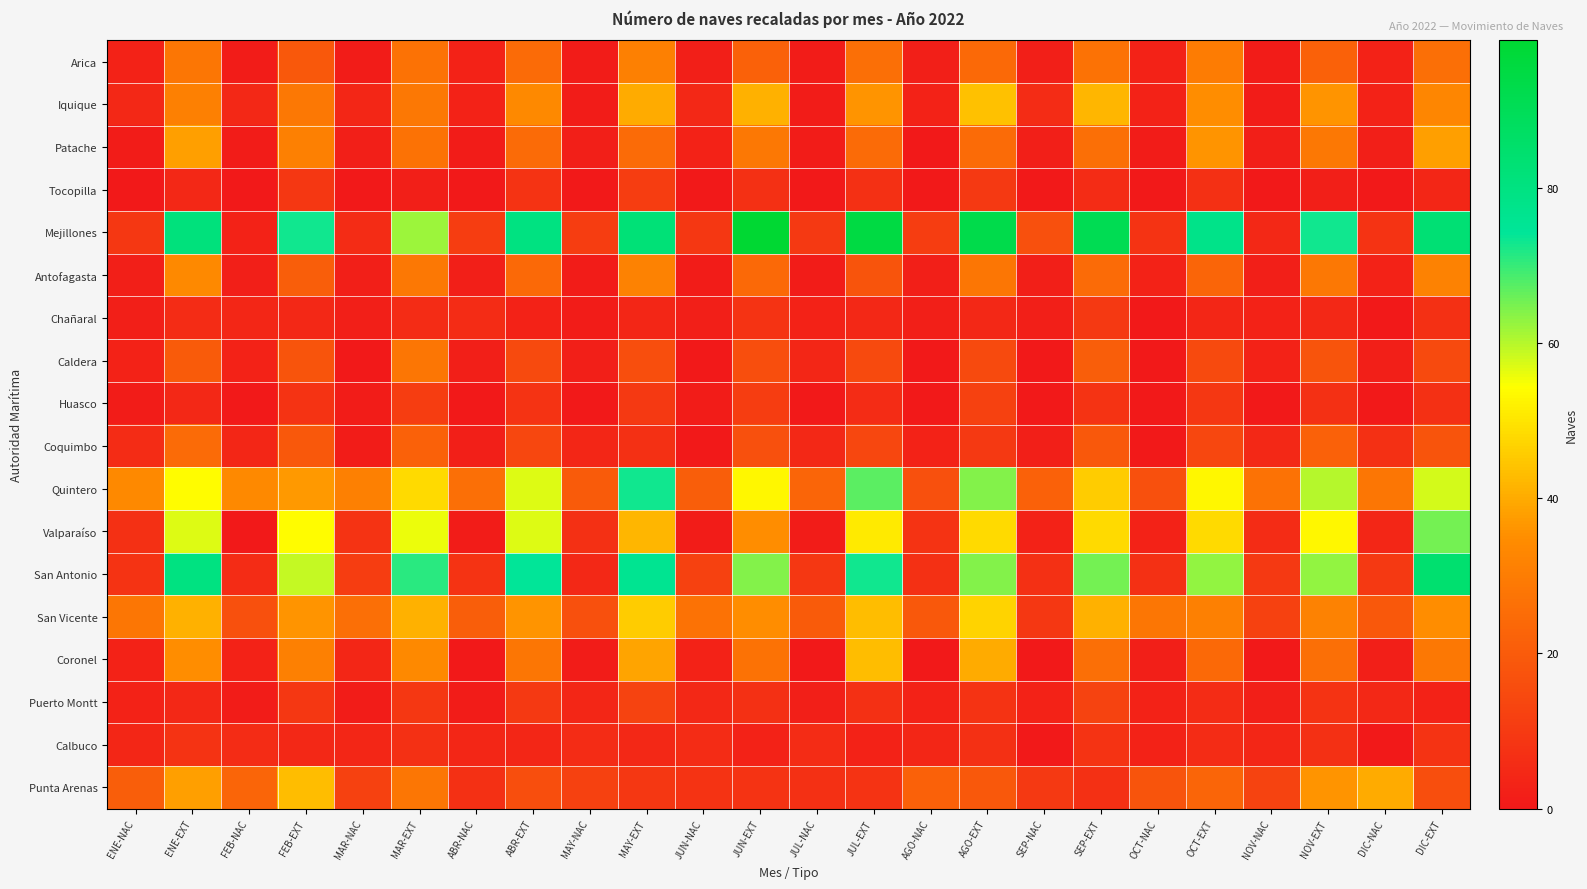

Reading left to right, transcribe all the data shown in this chart.

Arica: ENE-NAC=3	ENE-EXT=28	FEB-NAC=1	FEB-EXT=19	MAR-NAC=1	MAR-EXT=27	ABR-NAC=3	ABR-EXT=25	MAY-NAC=1	MAY-EXT=31	JUN-NAC=2	JUN-EXT=22	JUL-NAC=1	JUL-EXT=26	AGO-NAC=2	AGO-EXT=24	SEP-NAC=2	SEP-EXT=27	OCT-NAC=3	OCT-EXT=30	NOV-NAC=1	NOV-EXT=22	DIC-NAC=3	DIC-EXT=26
Iquique: ENE-NAC=5	ENE-EXT=31	FEB-NAC=5	FEB-EXT=29	MAR-NAC=4	MAR-EXT=29	ABR-NAC=3	ABR-EXT=34	MAY-NAC=1	MAY-EXT=40	JUN-NAC=5	JUN-EXT=41	JUL-NAC=1	JUL-EXT=36	AGO-NAC=3	AGO-EXT=44	SEP-NAC=6	SEP-EXT=42	OCT-NAC=3	OCT-EXT=35	NOV-NAC=1	NOV-EXT=36	DIC-NAC=3	DIC-EXT=33
Patache: ENE-NAC=1	ENE-EXT=38	FEB-NAC=1	FEB-EXT=31	MAR-NAC=2	MAR-EXT=27	ABR-NAC=1	ABR-EXT=25	MAY-NAC=2	MAY-EXT=25	JUN-NAC=3	JUN-EXT=29	JUL-NAC=1	JUL-EXT=25	AGO-NAC=0	AGO-EXT=25	SEP-NAC=2	SEP-EXT=26	OCT-NAC=1	OCT-EXT=36	NOV-NAC=2	NOV-EXT=29	DIC-NAC=2	DIC-EXT=38
Tocopilla: ENE-NAC=0	ENE-EXT=5	FEB-NAC=0	FEB-EXT=9	MAR-NAC=0	MAR-EXT=2	ABR-NAC=0	ABR-EXT=8	MAY-NAC=0	MAY-EXT=11	JUN-NAC=0	JUN-EXT=7	JUL-NAC=0	JUL-EXT=7	AGO-NAC=0	AGO-EXT=10	SEP-NAC=0	SEP-EXT=6	OCT-NAC=0	OCT-EXT=7	NOV-NAC=0	NOV-EXT=2	DIC-NAC=0	DIC-EXT=4
Mejillones: ENE-NAC=9	ENE-EXT=81	FEB-NAC=3	FEB-EXT=73	MAR-NAC=6	MAR-EXT=62	ABR-NAC=11	ABR-EXT=80	MAY-NAC=11	MAY-EXT=82	JUN-NAC=9	JUN-EXT=99	JUL-NAC=10	JUL-EXT=95	AGO-NAC=11	AGO-EXT=93	SEP-NAC=17	SEP-EXT=91	OCT-NAC=8	OCT-EXT=78	NOV-NAC=5	NOV-EXT=73	DIC-NAC=8	DIC-EXT=83
Antofagasta: ENE-NAC=2	ENE-EXT=34	FEB-NAC=2	FEB-EXT=21	MAR-NAC=2	MAR-EXT=29	ABR-NAC=2	ABR-EXT=24	MAY-NAC=1	MAY-EXT=32	JUN-NAC=1	JUN-EXT=24	JUL-NAC=1	JUL-EXT=18	AGO-NAC=2	AGO-EXT=28	SEP-NAC=2	SEP-EXT=25	OCT-NAC=3	OCT-EXT=23	NOV-NAC=2	NOV-EXT=29	DIC-NAC=3	DIC-EXT=32
Chañaral: ENE-NAC=2	ENE-EXT=6	FEB-NAC=4	FEB-EXT=5	MAR-NAC=2	MAR-EXT=6	ABR-NAC=6	ABR-EXT=3	MAY-NAC=1	MAY-EXT=4	JUN-NAC=2	JUN-EXT=8	JUL-NAC=3	JUL-EXT=5	AGO-NAC=2	AGO-EXT=5	SEP-NAC=2	SEP-EXT=10	OCT-NAC=0	OCT-EXT=4	NOV-NAC=3	NOV-EXT=5	DIC-NAC=0	DIC-EXT=7
Caldera: ENE-NAC=3	ENE-EXT=20	FEB-NAC=3	FEB-EXT=18	MAR-NAC=0	MAR-EXT=28	ABR-NAC=2	ABR-EXT=15	MAY-NAC=2	MAY-EXT=16	JUN-NAC=0	JUN-EXT=16	JUL-NAC=4	JUL-EXT=15	AGO-NAC=0	AGO-EXT=15	SEP-NAC=0	SEP-EXT=21	OCT-NAC=0	OCT-EXT=15	NOV-NAC=3	NOV-EXT=18	DIC-NAC=2	DIC-EXT=15
Huasco: ENE-NAC=1	ENE-EXT=5	FEB-NAC=0	FEB-EXT=8	MAR-NAC=1	MAR-EXT=11	ABR-NAC=0	ABR-EXT=8	MAY-NAC=0	MAY-EXT=10	JUN-NAC=1	JUN-EXT=11	JUL-NAC=0	JUL-EXT=6	AGO-NAC=0	AGO-EXT=12	SEP-NAC=0	SEP-EXT=8	OCT-NAC=0	OCT-EXT=9	NOV-NAC=0	NOV-EXT=7	DIC-NAC=0	DIC-EXT=7
Coquimbo: ENE-NAC=6	ENE-EXT=25	FEB-NAC=4	FEB-EXT=19	MAR-NAC=1	MAR-EXT=22	ABR-NAC=2	ABR-EXT=14	MAY-NAC=4	MAY-EXT=7	JUN-NAC=0	JUN-EXT=17	JUL-NAC=5	JUL-EXT=14	AGO-NAC=3	AGO-EXT=10	SEP-NAC=2	SEP-EXT=19	OCT-NAC=0	OCT-EXT=14	NOV-NAC=5	NOV-EXT=22	DIC-NAC=7	DIC-EXT=18
Quintero: ENE-NAC=34	ENE-EXT=54	FEB-NAC=34	FEB-EXT=37	MAR-NAC=31	MAR-EXT=48	ABR-NAC=26	ABR-EXT=57	MAY-NAC=20	MAY-EXT=73	JUN-NAC=21	JUN-EXT=53	JUL-NAC=23	JUL-EXT=67	AGO-NAC=17	AGO-EXT=64	SEP-NAC=22	SEP-EXT=46	OCT-NAC=17	OCT-EXT=53	NOV-NAC=27	NOV-EXT=60	DIC-NAC=28	DIC-EXT=58
Valparaíso: ENE-NAC=7	ENE-EXT=57	FEB-NAC=0	FEB-EXT=54	MAR-NAC=8	MAR-EXT=56	ABR-NAC=1	ABR-EXT=57	MAY-NAC=7	MAY-EXT=42	JUN-NAC=1	JUN-EXT=35	JUL-NAC=1	JUL-EXT=51	AGO-NAC=8	AGO-EXT=48	SEP-NAC=3	SEP-EXT=48	OCT-NAC=3	OCT-EXT=48	NOV-NAC=6	NOV-EXT=53	DIC-NAC=4	DIC-EXT=65
San Antonio: ENE-NAC=8	ENE-EXT=80	FEB-NAC=6	FEB-EXT=59	MAR-NAC=11	MAR-EXT=71	ABR-NAC=8	ABR-EXT=74	MAY-NAC=5	MAY-EXT=76	JUN-NAC=12	JUN-EXT=64	JUL-NAC=9	JUL-EXT=73	AGO-NAC=7	AGO-EXT=64	SEP-NAC=7	SEP-EXT=65	OCT-NAC=7	OCT-EXT=63	NOV-NAC=10	NOV-EXT=63	DIC-NAC=10	DIC-EXT=84
San Vicente: ENE-NAC=28	ENE-EXT=41	FEB-NAC=17	FEB-EXT=36	MAR-NAC=26	MAR-EXT=41	ABR-NAC=21	ABR-EXT=36	MAY-NAC=17	MAY-EXT=46	JUN-NAC=27	JUN-EXT=35	JUL-NAC=20	JUL-EXT=43	AGO-NAC=19	AGO-EXT=47	SEP-NAC=9	SEP-EXT=41	OCT-NAC=28	OCT-EXT=31	NOV-NAC=12	NOV-EXT=32	DIC-NAC=19	DIC-EXT=35
Coronel: ENE-NAC=3	ENE-EXT=35	FEB-NAC=3	FEB-EXT=31	MAR-NAC=4	MAR-EXT=34	ABR-NAC=0	ABR-EXT=28	MAY-NAC=1	MAY-EXT=39	JUN-NAC=3	JUN-EXT=27	JUL-NAC=0	JUL-EXT=43	AGO-NAC=0	AGO-EXT=40	SEP-NAC=0	SEP-EXT=26	OCT-NAC=2	OCT-EXT=24	NOV-NAC=0	NOV-EXT=26	DIC-NAC=2	DIC-EXT=29
Puerto Montt: ENE-NAC=3	ENE-EXT=5	FEB-NAC=1	FEB-EXT=9	MAR-NAC=1	MAR-EXT=9	ABR-NAC=1	ABR-EXT=10	MAY-NAC=4	MAY-EXT=13	JUN-NAC=5	JUN-EXT=7	JUL-NAC=2	JUL-EXT=7	AGO-NAC=3	AGO-EXT=8	SEP-NAC=3	SEP-EXT=13	OCT-NAC=3	OCT-EXT=6	NOV-NAC=2	NOV-EXT=8	DIC-NAC=5	DIC-EXT=3
Calbuco: ENE-NAC=4	ENE-EXT=8	FEB-NAC=6	FEB-EXT=5	MAR-NAC=4	MAR-EXT=7	ABR-NAC=4	ABR-EXT=4	MAY-NAC=6	MAY-EXT=5	JUN-NAC=6	JUN-EXT=3	JUL-NAC=6	JUL-EXT=3	AGO-NAC=4	AGO-EXT=7	SEP-NAC=0	SEP-EXT=8	OCT-NAC=3	OCT-EXT=6	NOV-NAC=4	NOV-EXT=7	DIC-NAC=0	DIC-EXT=8
Punta Arenas: ENE-NAC=21	ENE-EXT=38	FEB-NAC=23	FEB-EXT=43	MAR-NAC=12	MAR-EXT=28	ABR-NAC=7	ABR-EXT=16	MAY-NAC=12	MAY-EXT=9	JUN-NAC=8	JUN-EXT=8	JUL-NAC=7	JUL-EXT=8	AGO-NAC=22	AGO-EXT=19	SEP-NAC=10	SEP-EXT=7	OCT-NAC=18	OCT-EXT=23	NOV-NAC=13	NOV-EXT=36	DIC-NAC=40	DIC-EXT=16